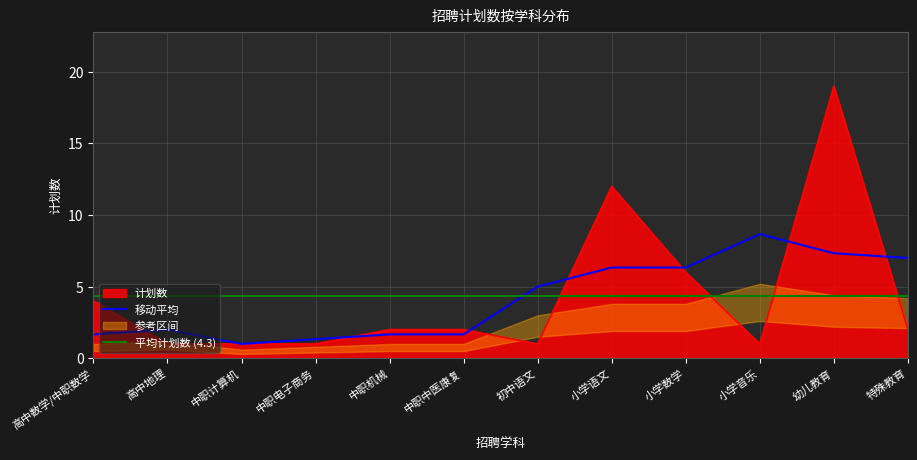

List the labels in order of value, largest first.

幼儿教育, 小学语文, 小学数学, 高中数学/中职数学, 中职机械, 中职中医康复, 特殊教育, 高中地理, 中职计算机, 中职电子商务, 初中语文, 小学音乐